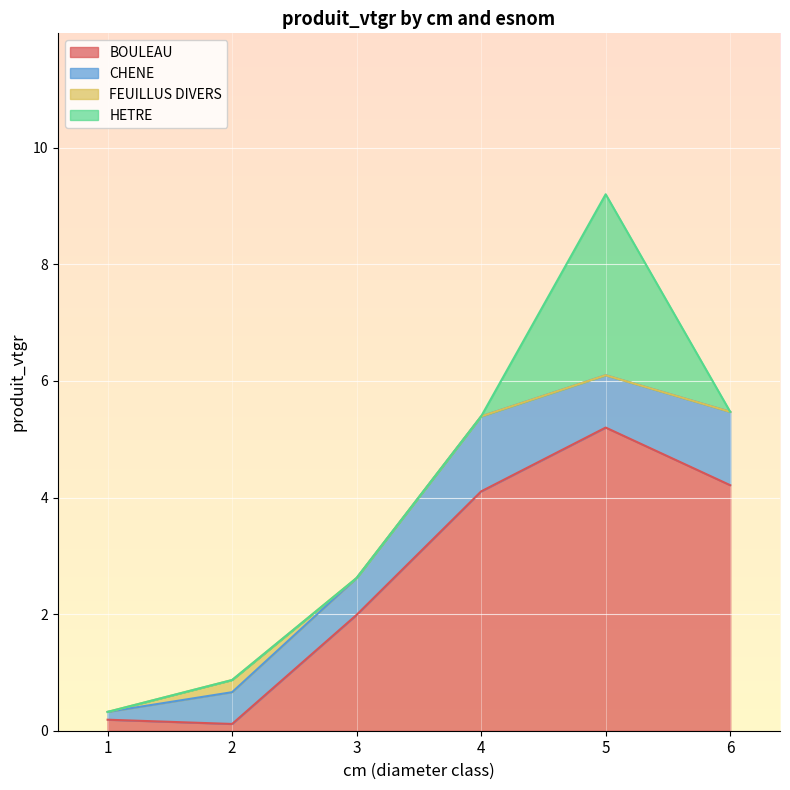

What is the lowest value of the CHENE series?

0.1